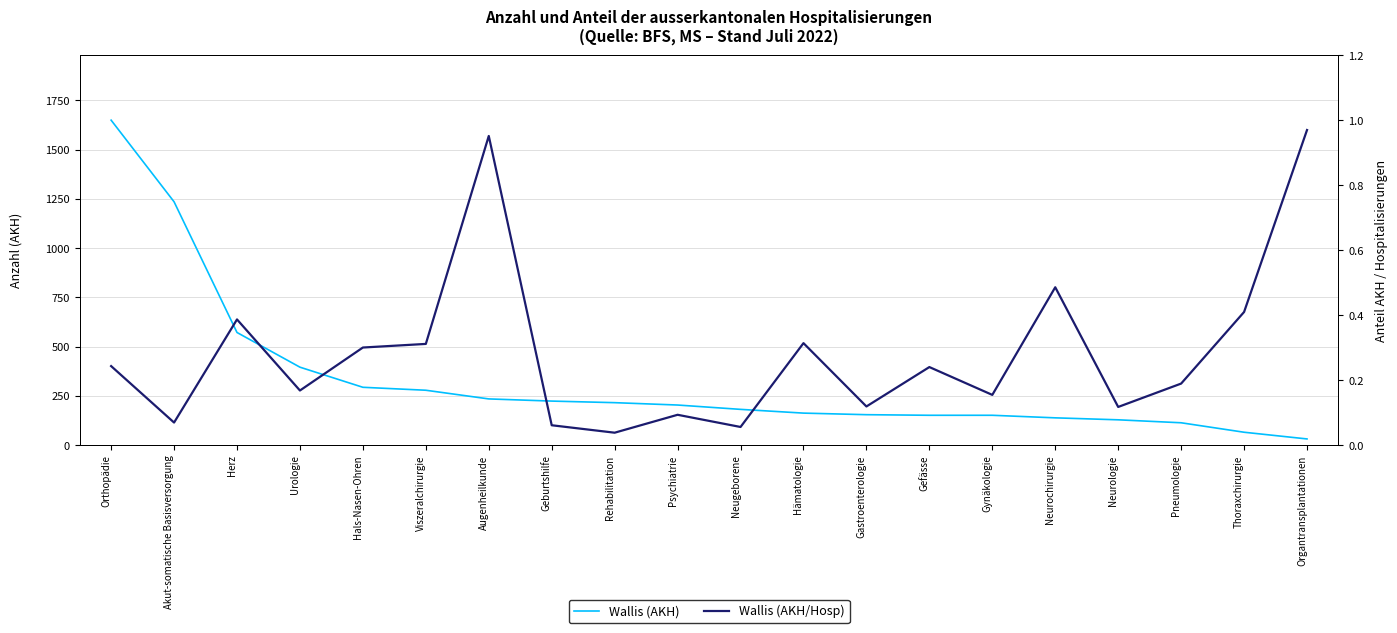

Reading left to right, list all the values displayed in this chart.

Wallis (AKH): Orthopädie=1649.0	Akut-somatische Basisversorgung=1235.0	Herz=572.0	Urologie=396.0	Hals-Nasen-Ohren=294.0	Viszeralchirurgie=279.0	Augenheilkunde=235.0	Geburtshilfe=224.0	Rehabilitation=216.0	Psychiatrie=204.0	Neugeborene=182.0	Hämatologie=163.0	Gastroenterologie=155.0	Gefässe=152.0	Gynäkologie=152.0	Neurochirurgie=139.0	Neurologie=129.0	Pneumologie=114.0	Thoraxchirurgie=66.0	Organtransplantationen=32.0
Wallis (AKH/Hosp): Orthopädie=0.2	Akut-somatische Basisversorgung=0.1	Herz=0.4	Urologie=0.2	Hals-Nasen-Ohren=0.3	Viszeralchirurgie=0.3	Augenheilkunde=1.0	Geburtshilfe=0.1	Rehabilitation=0.0	Psychiatrie=0.1	Neugeborene=0.1	Hämatologie=0.3	Gastroenterologie=0.1	Gefässe=0.2	Gynäkologie=0.2	Neurochirurgie=0.5	Neurologie=0.1	Pneumologie=0.2	Thoraxchirurgie=0.4	Organtransplantationen=1.0